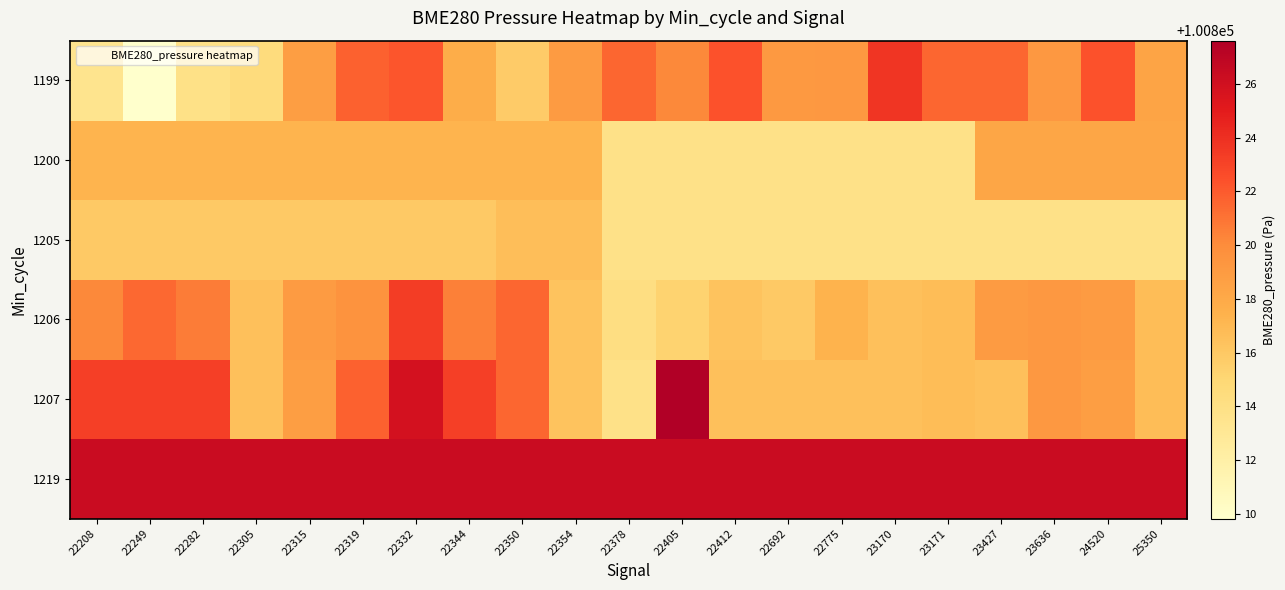

List the series in order of their peak value, highest first.

1207, 1219, 1199, 1206, 1200, 1205